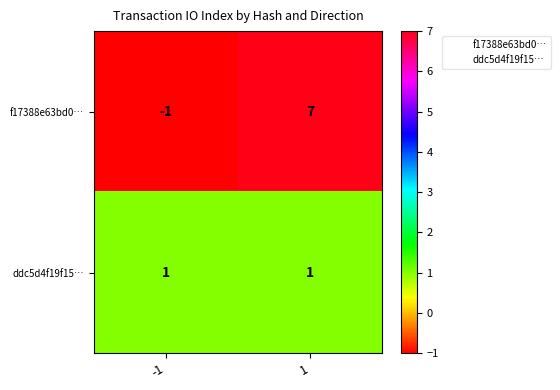

Rank the series by their maximum value, from lowest to highest.

ddc5d4f19f15…, f17388e63bd0…